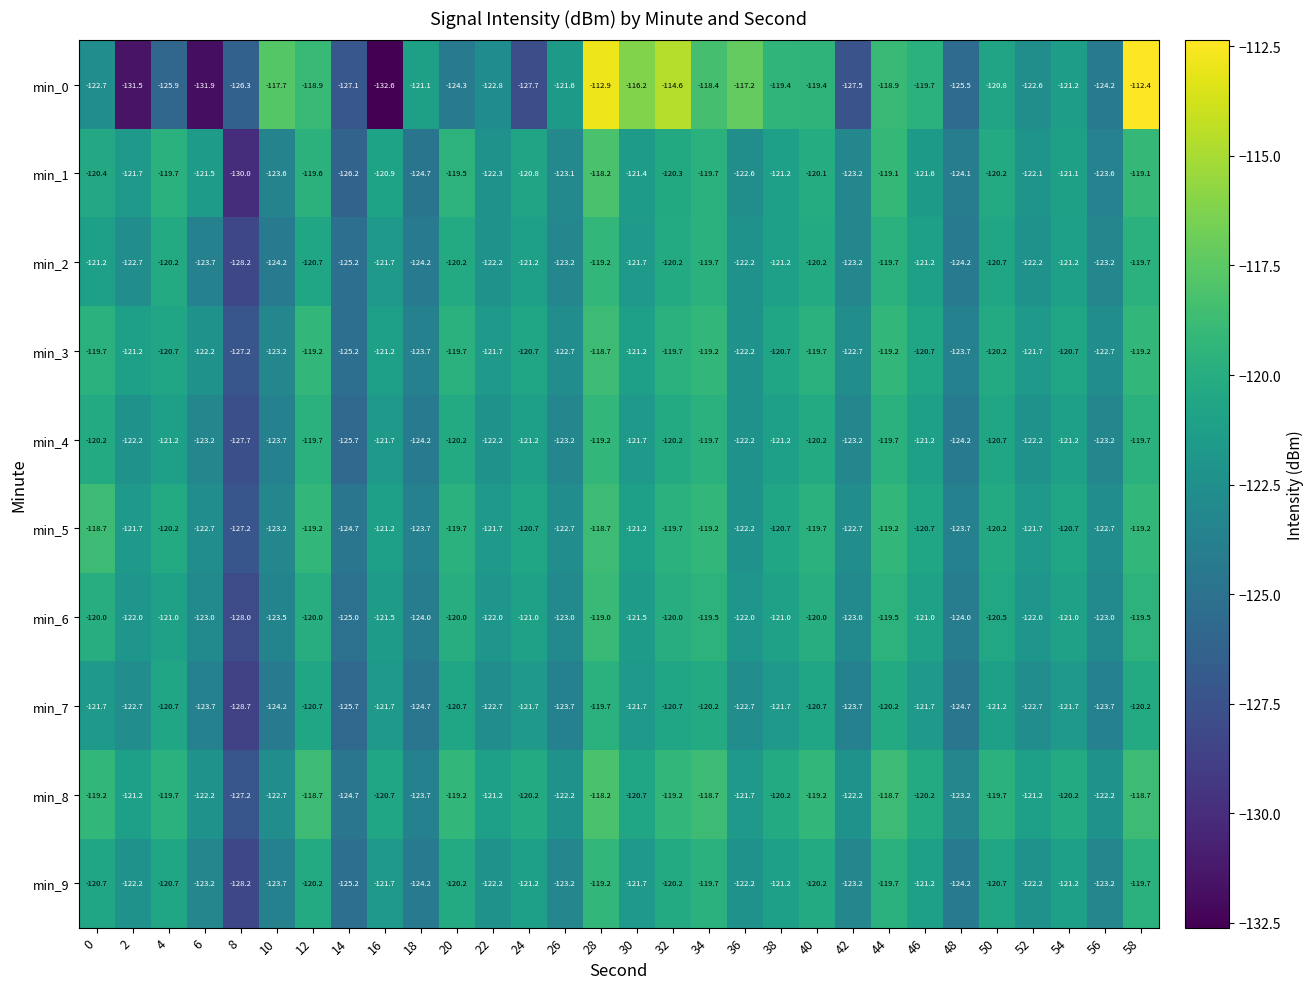

The value of min_7 at 18 is -124.7. True or false?

True